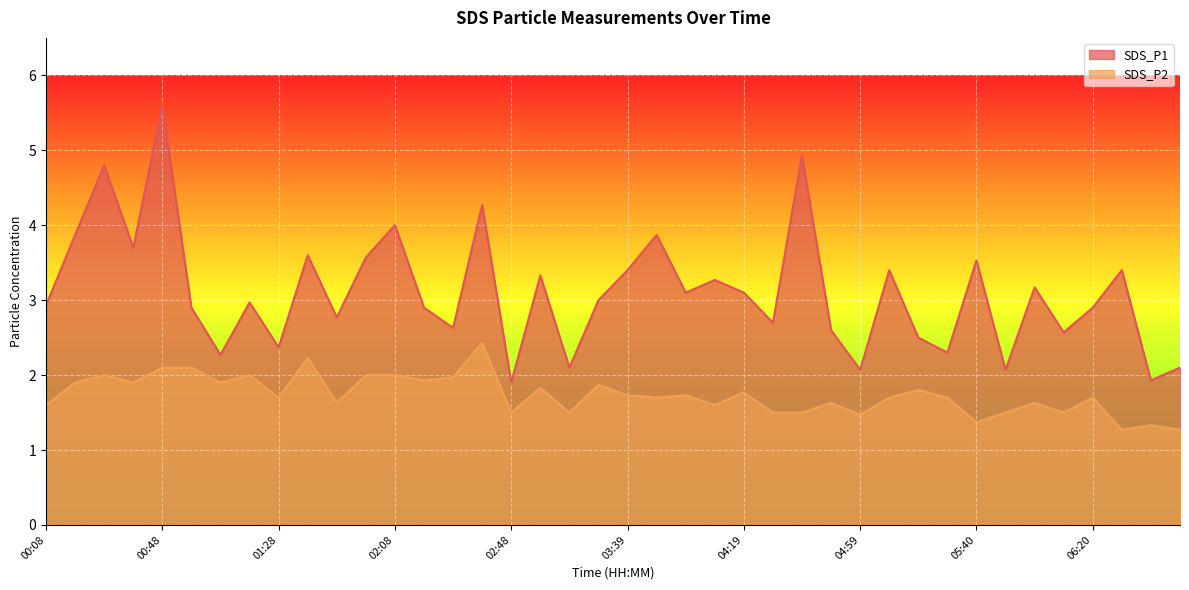

What position from the right is 00:18?

39